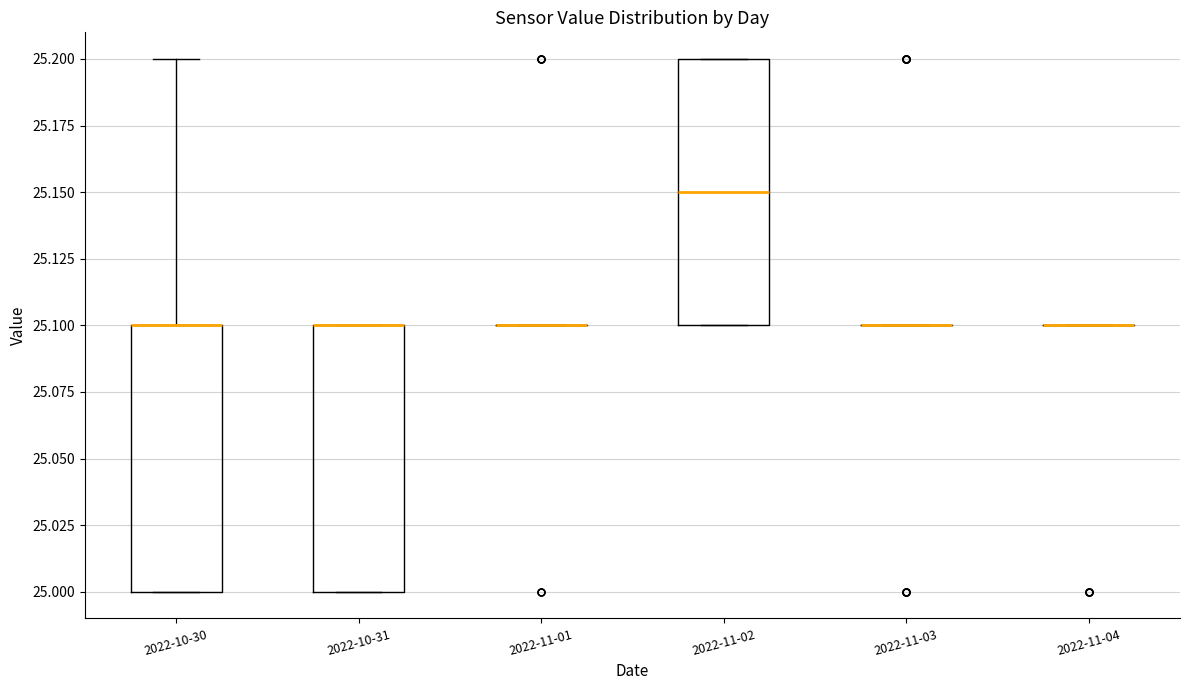

Reading left to right, read every box against the y-axis: the position of its median line, the range the box covers, and the ends of its whiskers. The values are not printed on the chart, so give them approximately, as read against the axis.

2022-10-30: median 25.10 (drawn on the box's upper edge), box 25.00 to 25.10, whiskers 25.00 to 25.20
2022-10-31: median 25.10 (drawn on the box's upper edge), box 25.00 to 25.10, whiskers 25.00 to 25.10
2022-11-01: box collapsed to a line at 25.10, whiskers 25.10 to 25.10
2022-11-02: median 25.15, box 25.10 to 25.20, whiskers 25.10 to 25.20
2022-11-03: box collapsed to a line at 25.10, whiskers 25.10 to 25.10
2022-11-04: box collapsed to a line at 25.10, whiskers 25.10 to 25.10